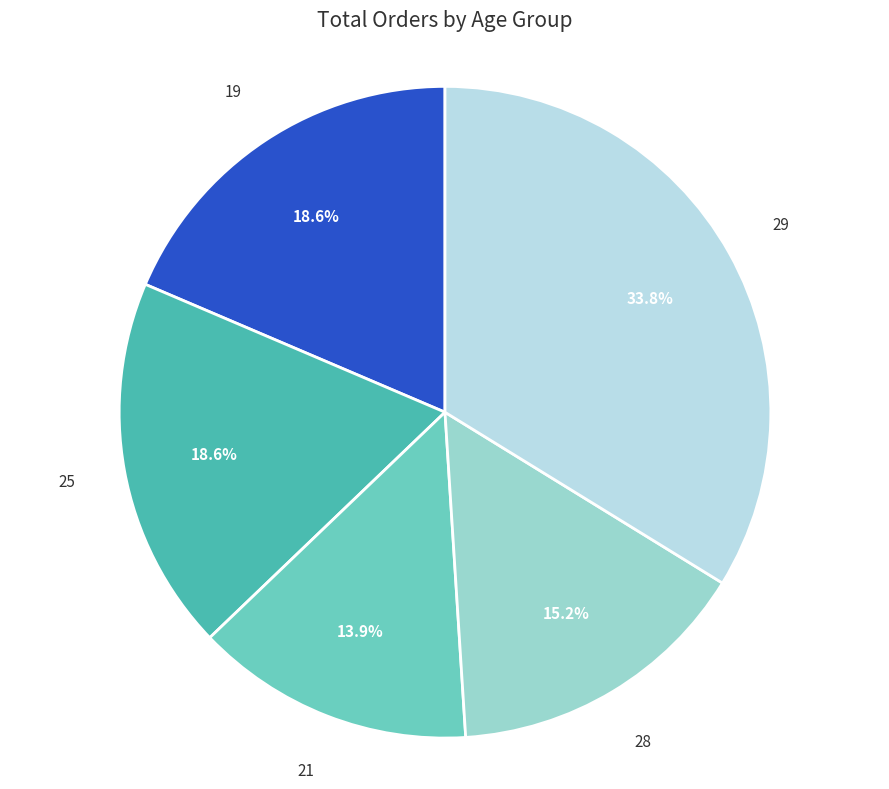

Does any single category account for the majority?

No